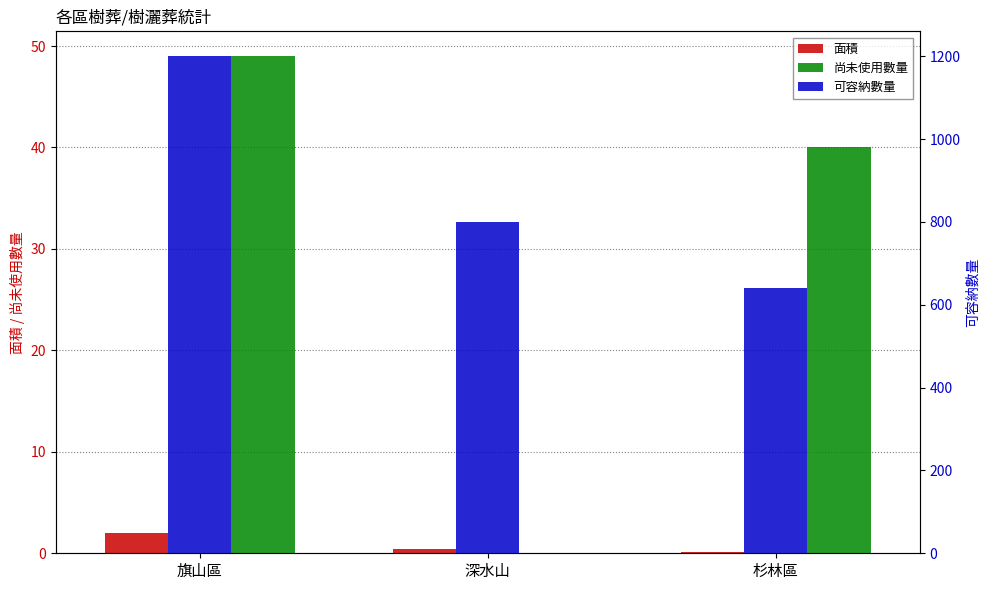

True or false: 尚未使用數量 has a value of 14.7 at 深水山.

False